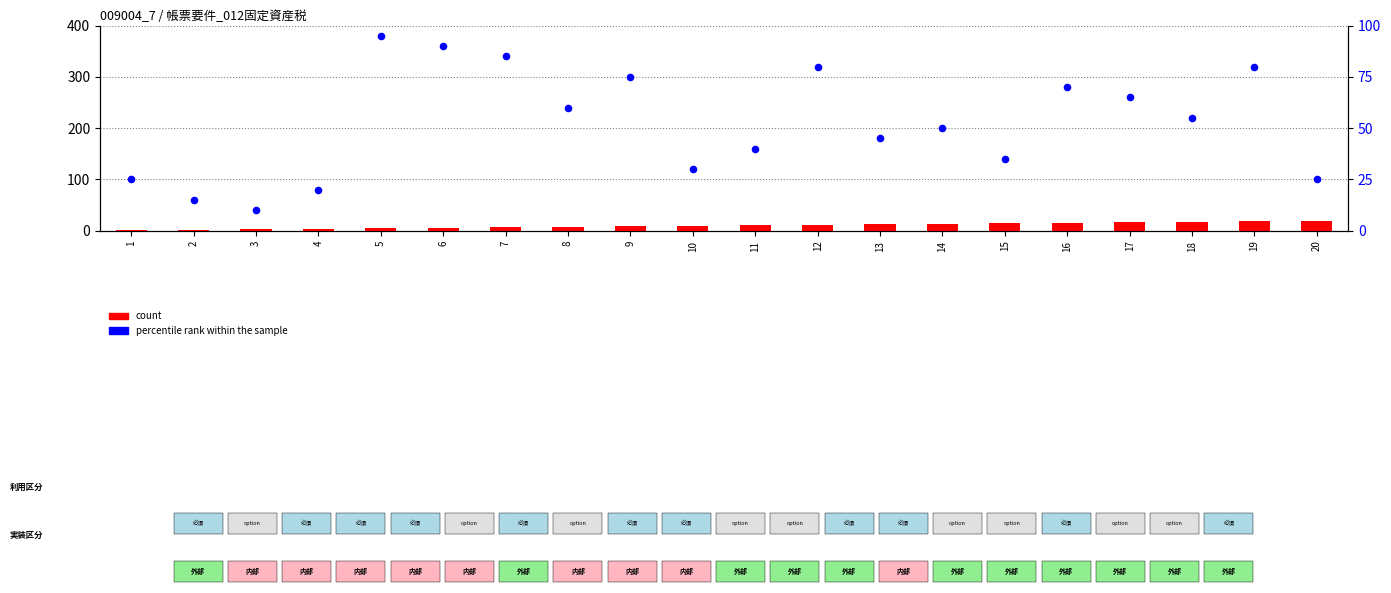

What are all the series names shown in the legend?

count, percentile rank within the sample